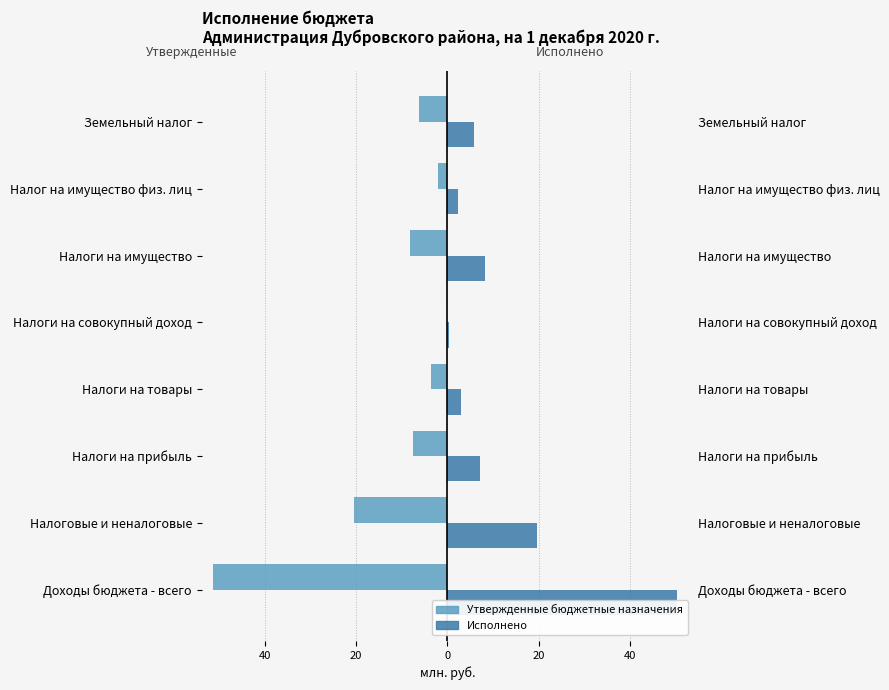

How many data points in Утвержденные бюджетные назначения are less than -6?

5